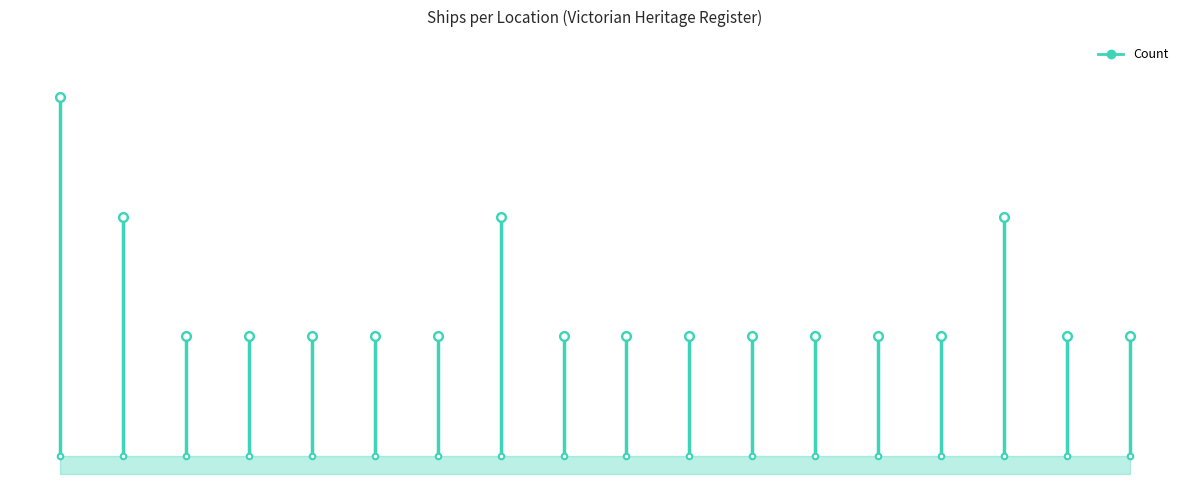

Is this an area chart (filled region under the line)?

No